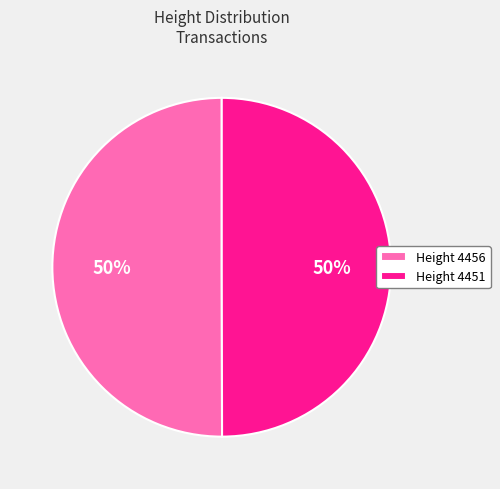

True or false: Height 4456 accounts for 60% of the total.

False